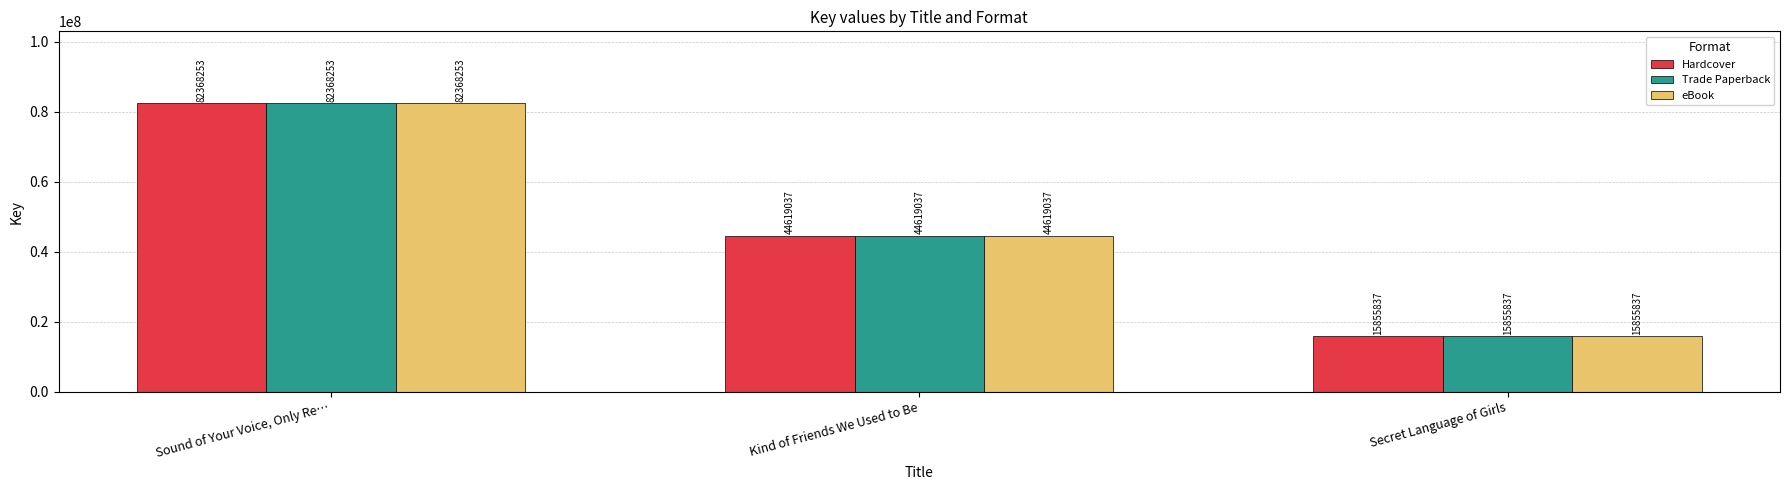

How many groups of bars are there?

3